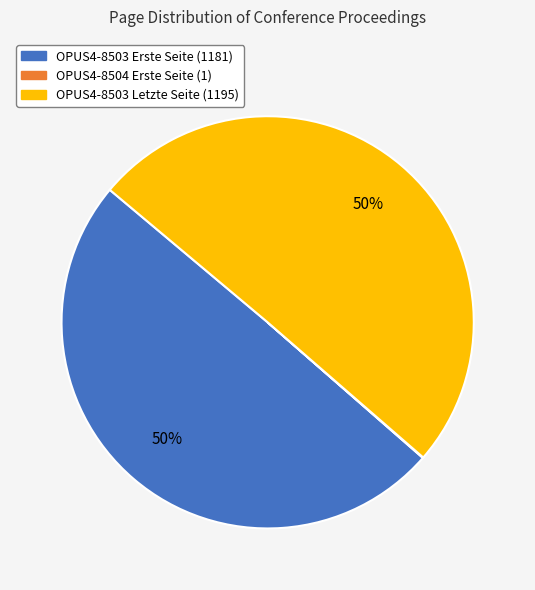

To the nearest percent, what is the average slice percentage?

33%